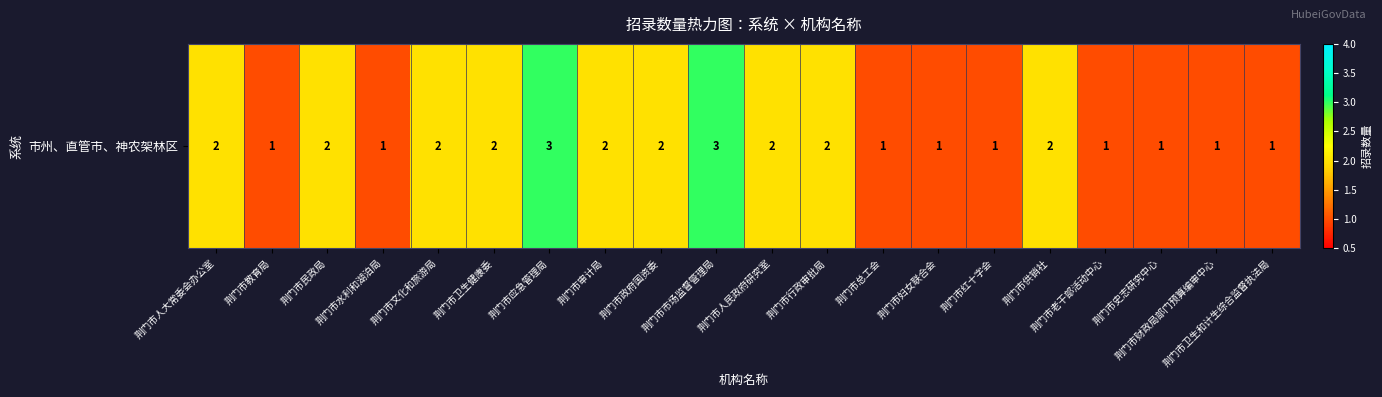

Reading left to right, extract all data points from this chart.

2	1	2	1	2	2	3	2	2	3	2	2	1	1	1	2	1	1	1	1